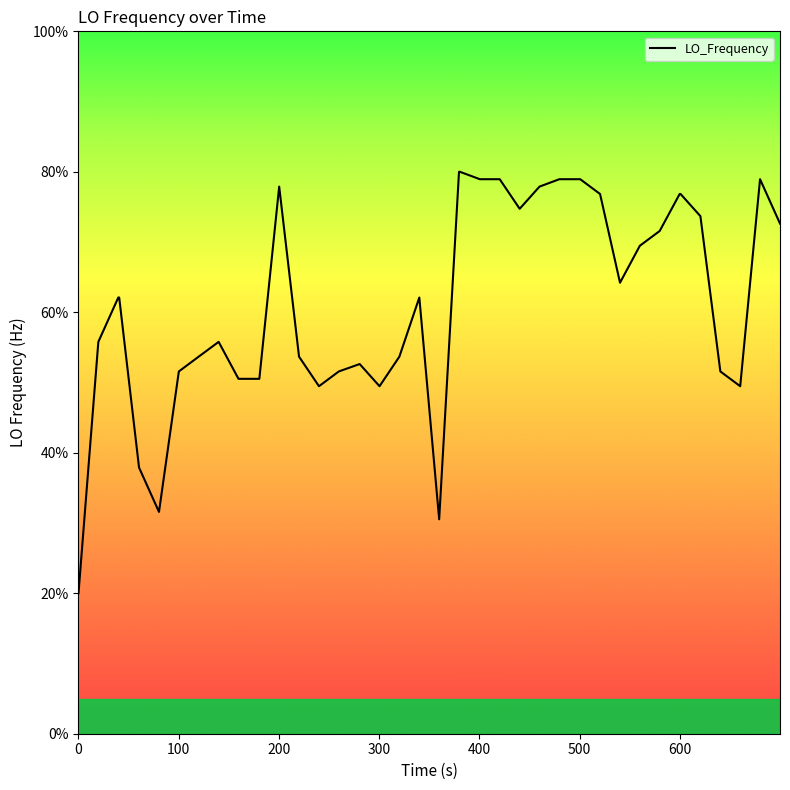

What is the difference between the maximum and minimum values?

60.0